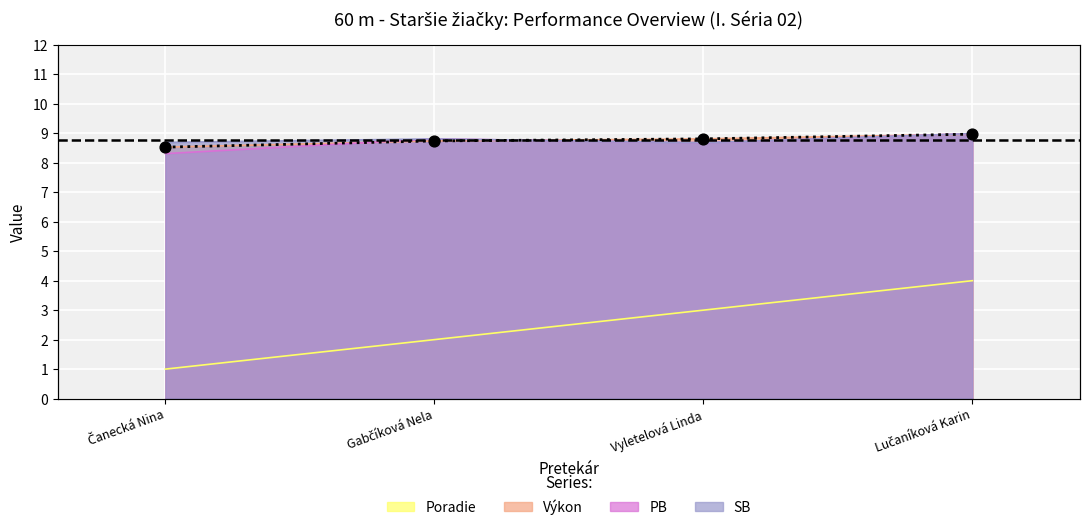

Which series has the largest Y range (max minus min)?

Poradie